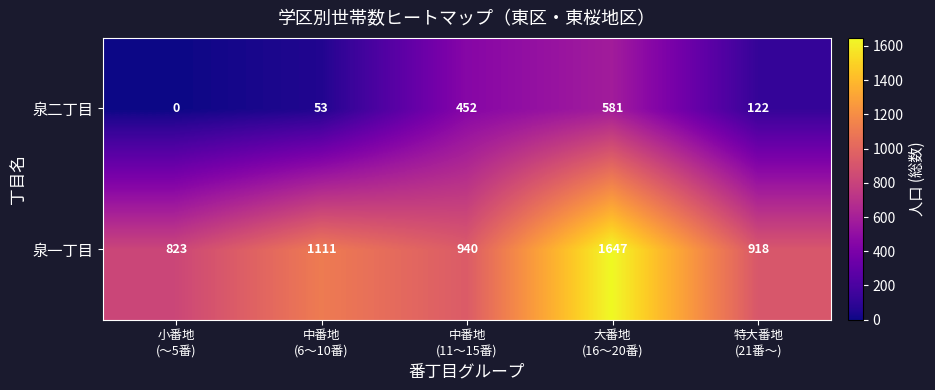

Which series has the largest range (max minus min)?

泉一丁目